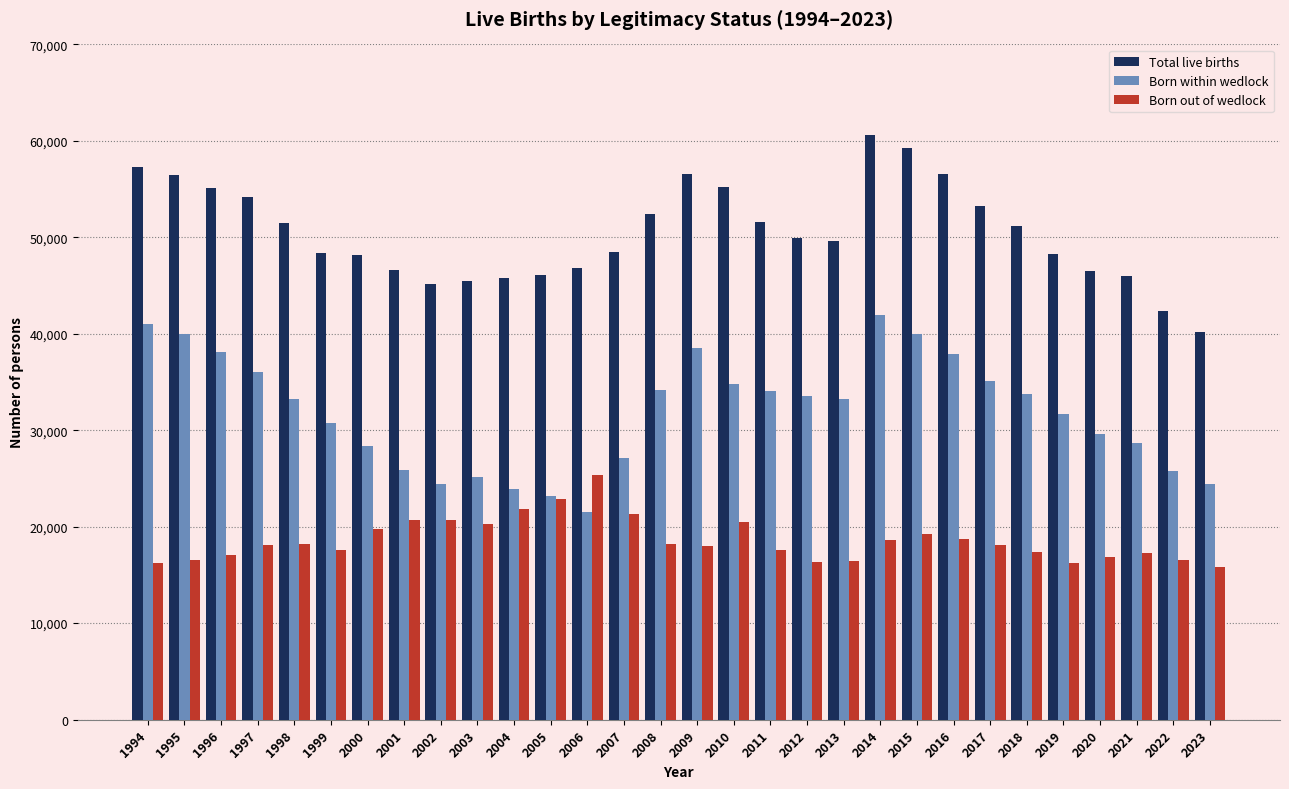

How many data points in Born out of wedlock are less than 18104?

15